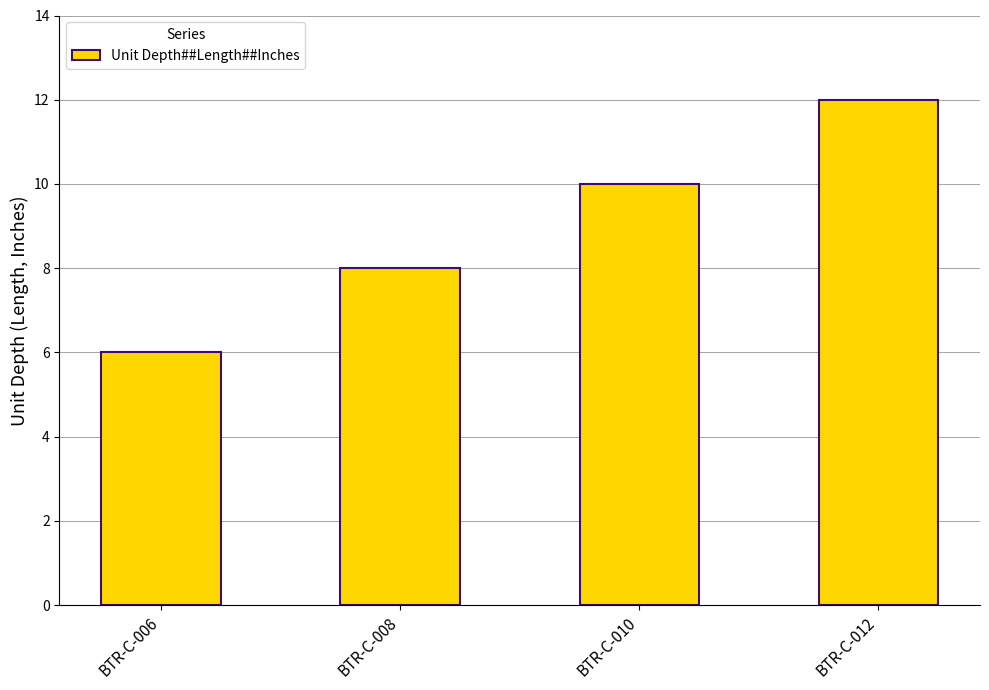

What is the maximum value shown in the chart?

12